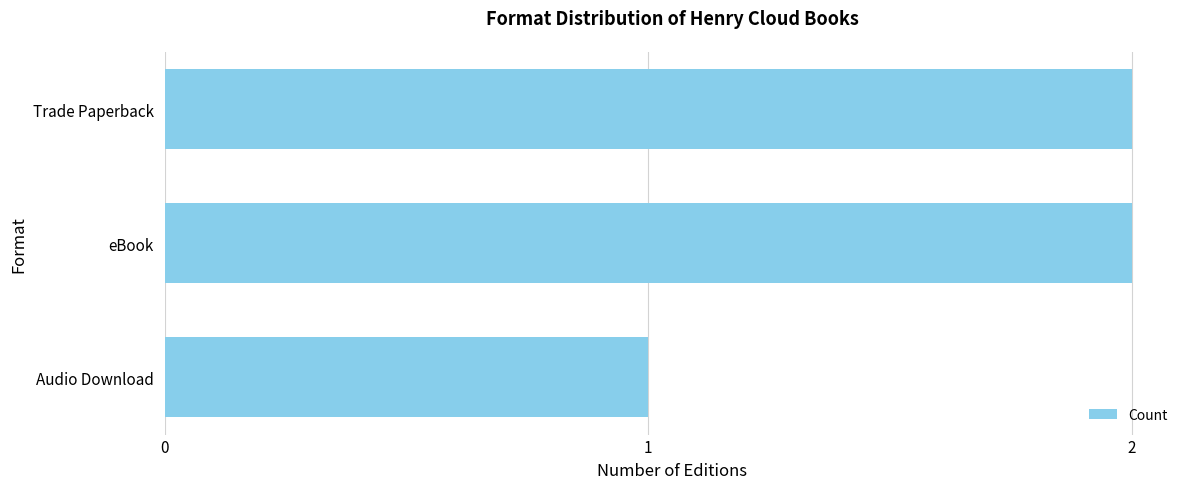

Reading bottom to top, transcribe all the data shown in this chart.

Audio Download=1	eBook=2	Trade Paperback=2